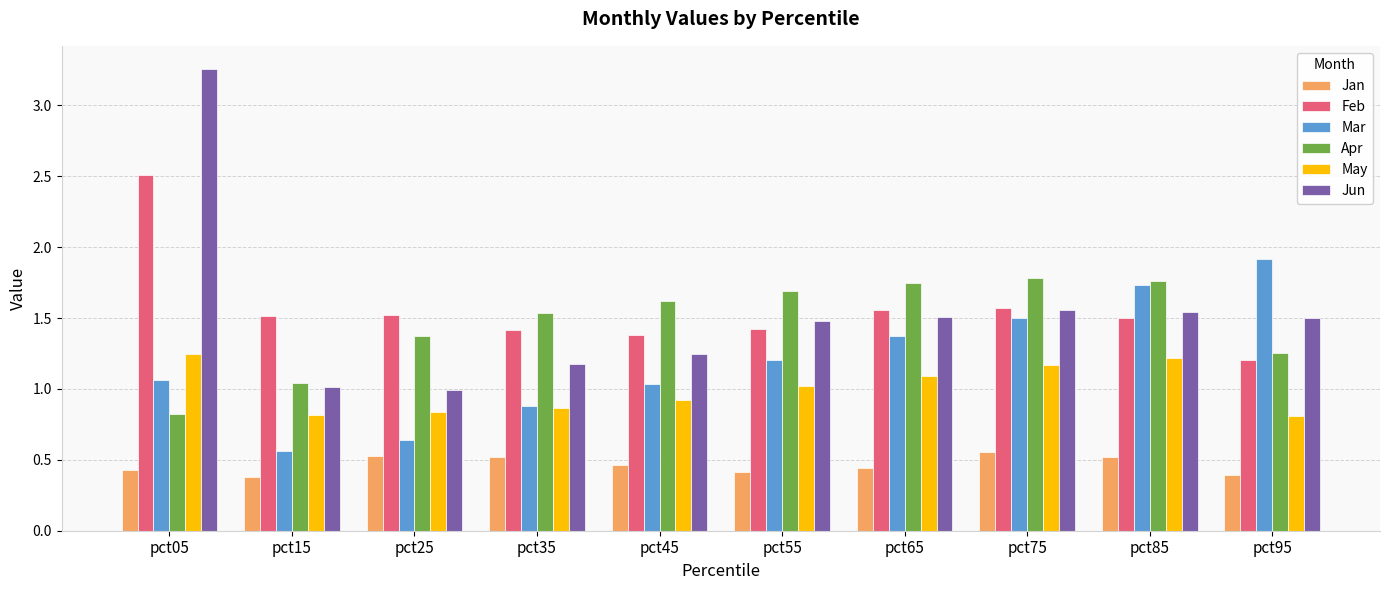

Are the bars grouped side by side (vs. stacked)?

Yes